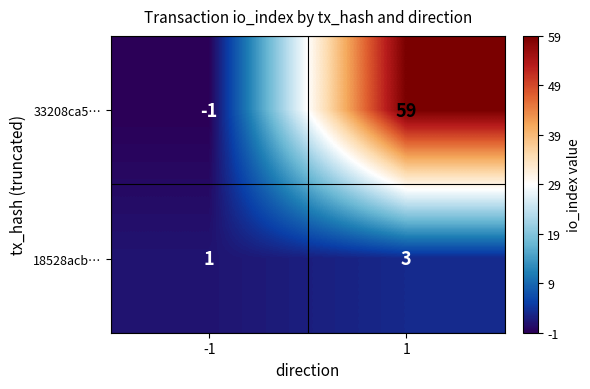

How many data points in 33208ca5… are less than 59?

1